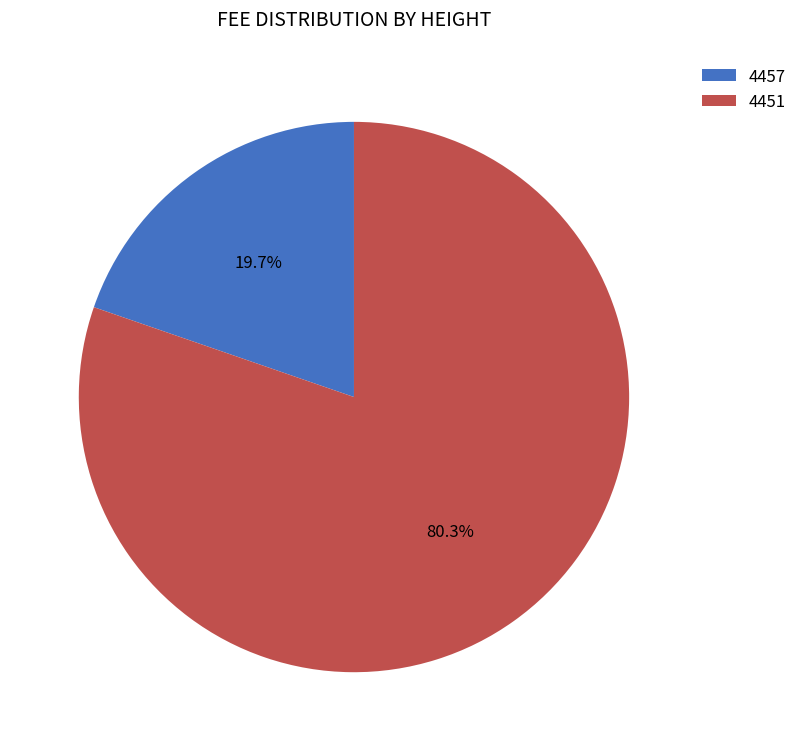

Is it true that 4451 is 90% of the pie?

False